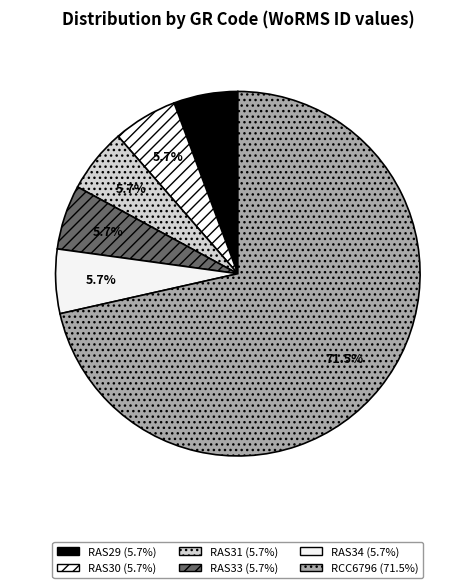

To the nearest percent, what portion does RAS33 represent?

6%